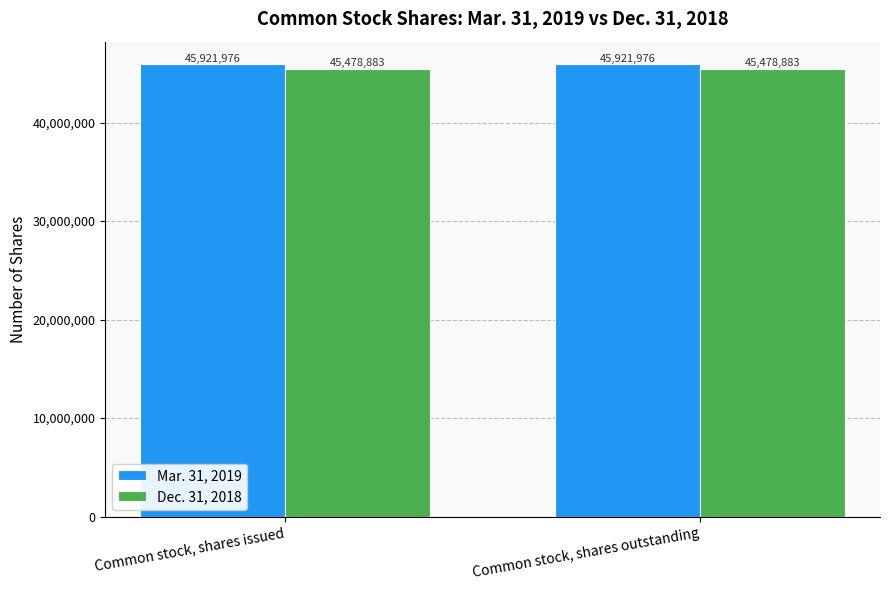

What is the total value across all series at Common stock, shares outstanding?

91400859